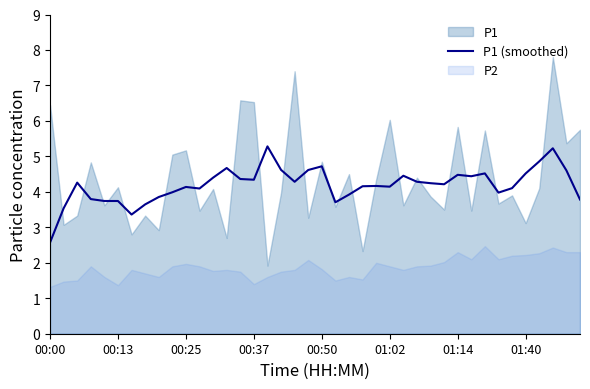

The value at 29 is 2.7. True or false?

False